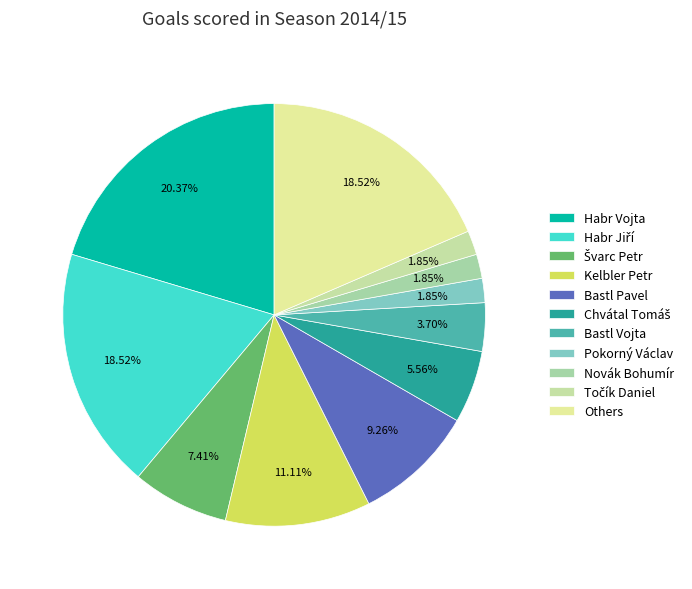

Does Habr Vojta represent more than half of the total?

No